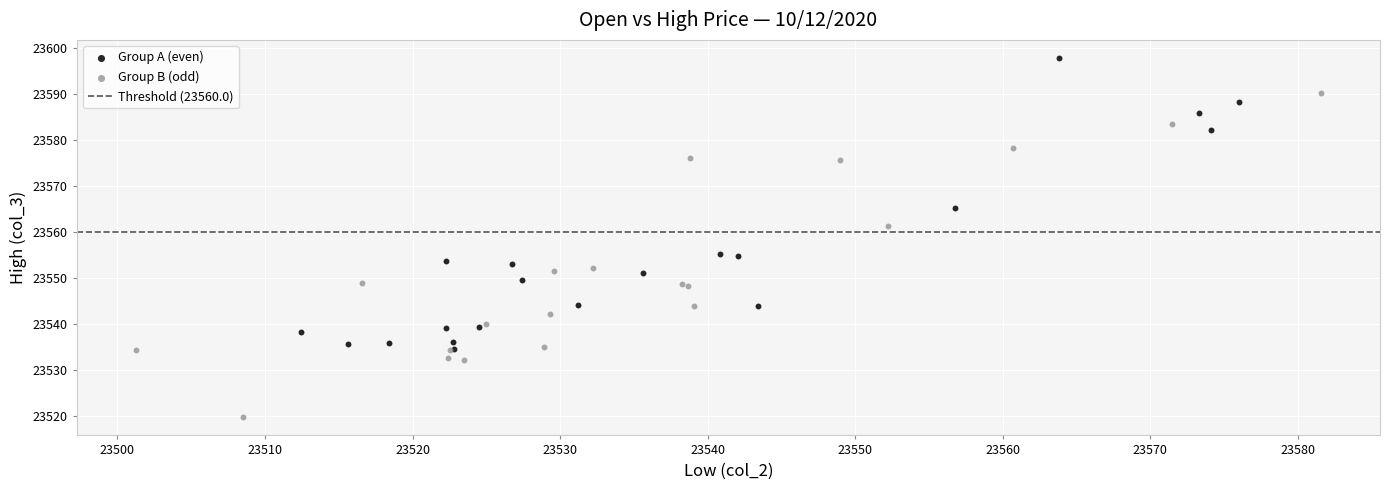

Which series contains the highest Y value?

Group A (even)